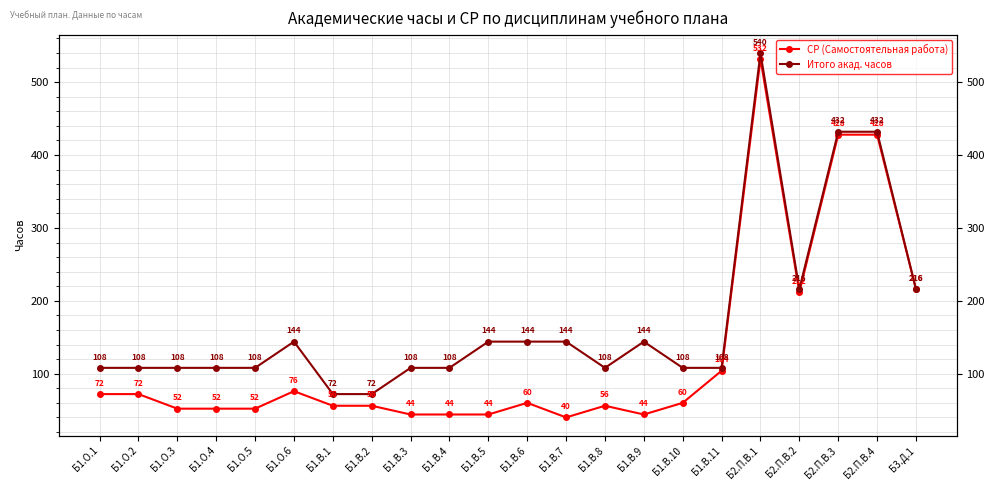

Reading left to right, list all the values displayed in this chart.

СР (Самостоятельная работа): 72	72	52	52	52	76	56	56	44	44	44	60	40	56	44	60	104	532	212	428	428	216
Итого акад. часов: 108	108	108	108	108	144	72	72	108	108	144	144	144	108	144	108	108	540	216	432	432	216